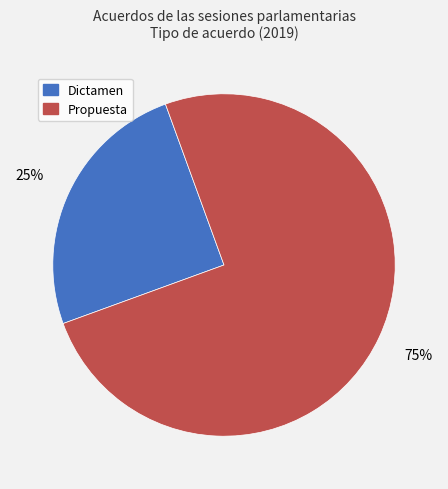

How many slices are in this pie chart?

2